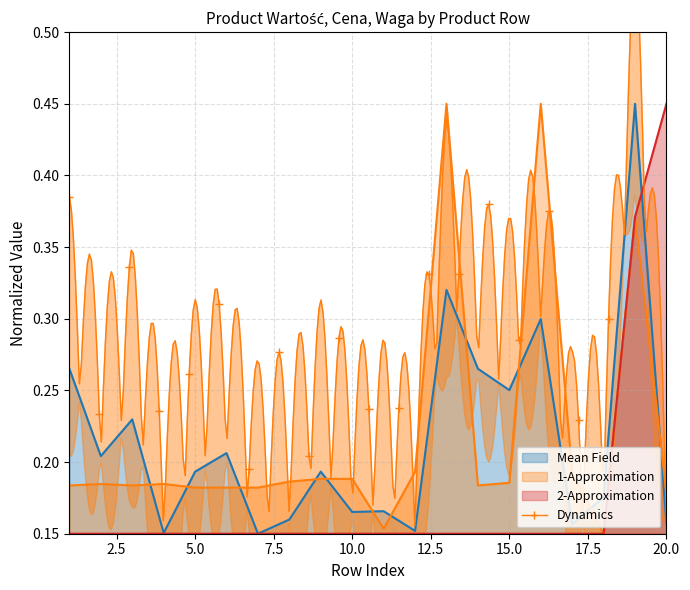

At which category does Wartość PLN reach its first local valley?

2